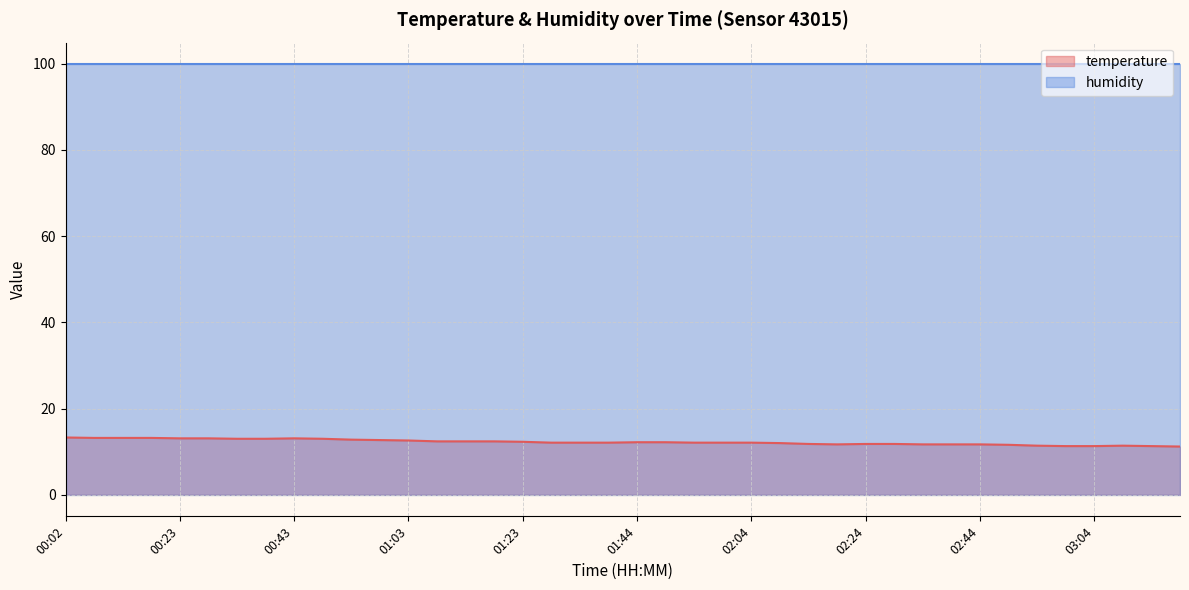

How many lines are shown in the chart?

2